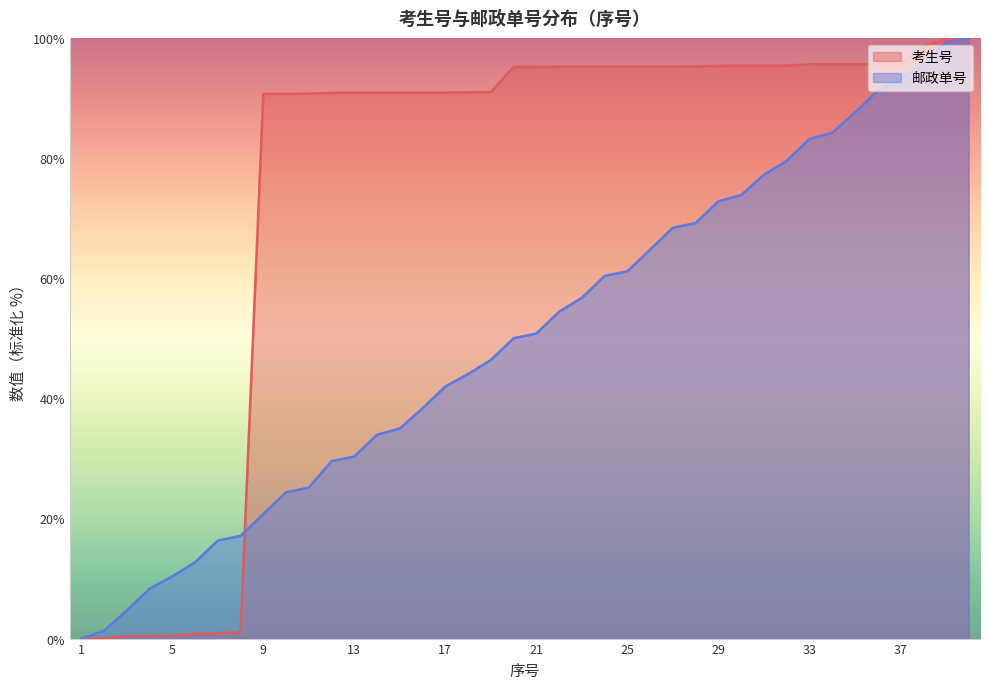

Reading left to right, list all the values displayed in this chart.

考生号: 0.0	0.0	0.4	0.4	0.4	0.9	0.9	1.0	90.7	90.7	90.7	90.8	90.9	90.9	90.9	90.9	90.9	90.9	91.0	95.2	95.2	95.2	95.2	95.2	95.2	95.2	95.2	95.2	95.3	95.4	95.4	95.4	95.6	95.6	95.6	95.6	95.6	98.7	99.7	100.0
邮政单号: 0.0	1.3	4.7	8.3	10.4	12.7	16.3	17.1	20.7	24.4	25.1	29.5	30.3	33.9	35.0	38.3	42.0	44.0	46.4	50.0	50.8	54.4	56.7	60.4	61.1	64.8	68.4	69.2	72.8	73.8	77.2	79.5	83.2	84.2	87.6	91.2	93.3	95.6	99.2	100.0